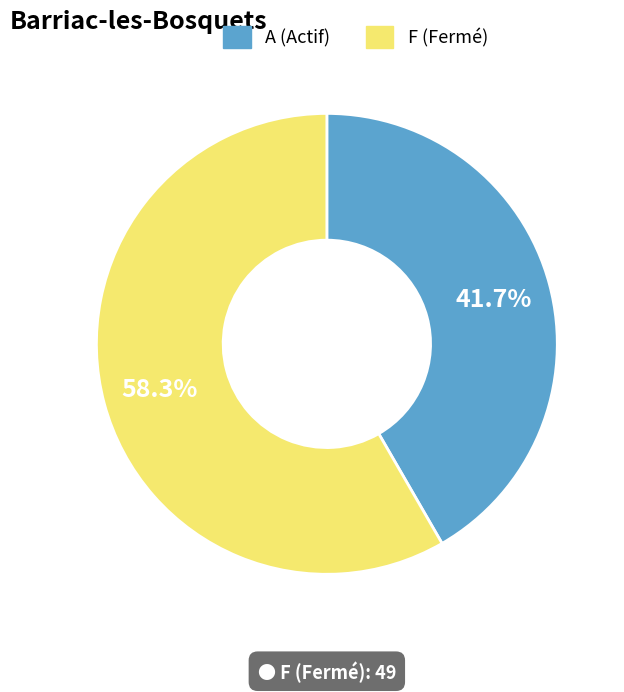

Count the number of slices in the pie.

2